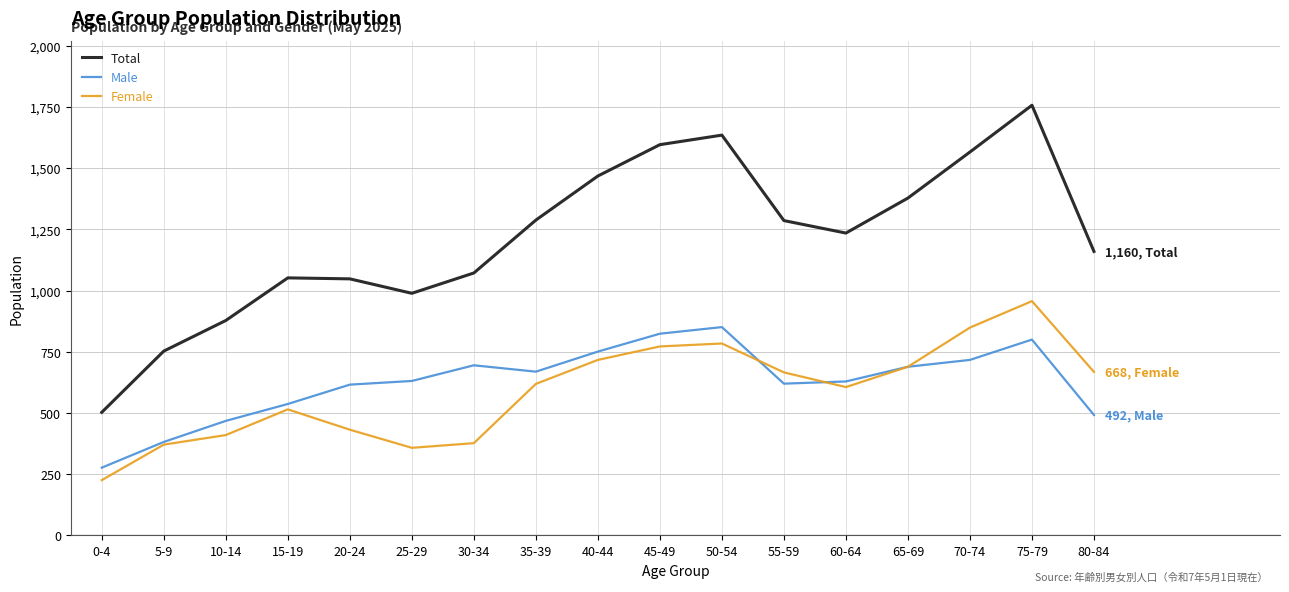

Rank the series by their maximum value, from highest to lowest.

Total, Female, Male